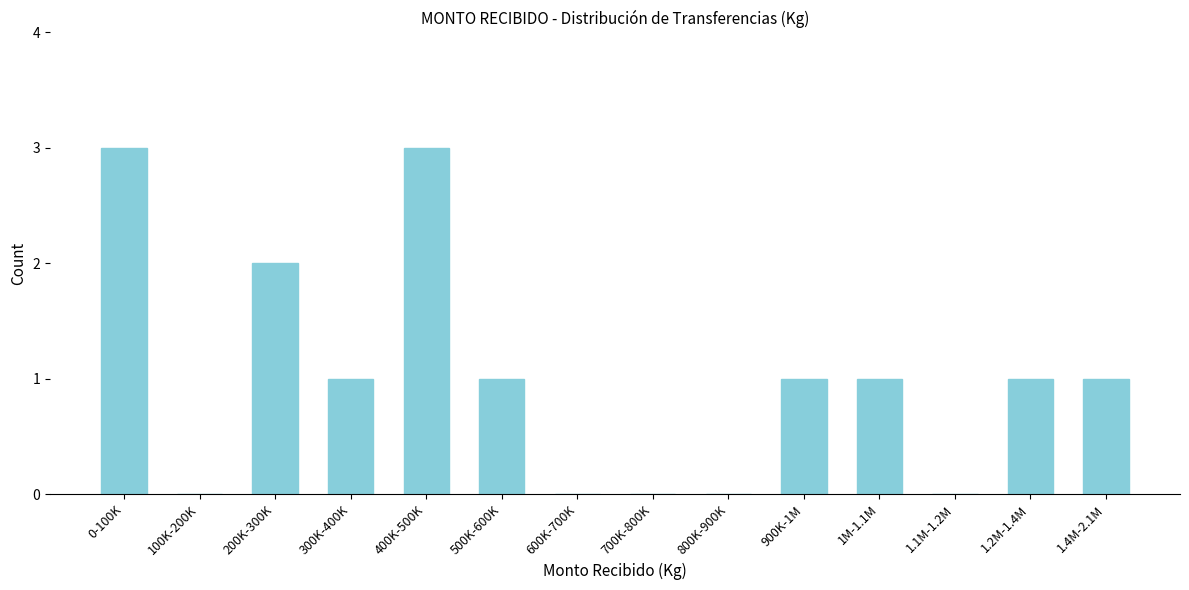

Reading left to right, extract all data points from this chart.

0-100K=3	100K-200K=0	200K-300K=2	300K-400K=1	400K-500K=3	500K-600K=1	600K-700K=0	700K-800K=0	800K-900K=0	900K-1M=1	1M-1.1M=1	1.1M-1.2M=0	1.2M-1.4M=1	1.4M-2.1M=1